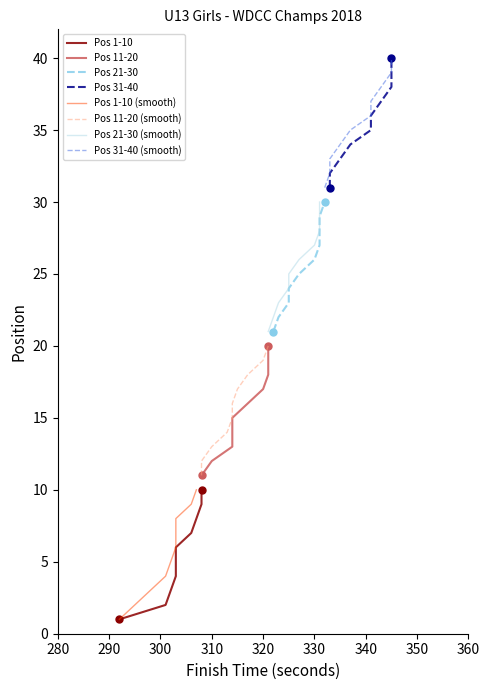

What is the value of the Pos 31-40 point at the 3rd from the left?

33